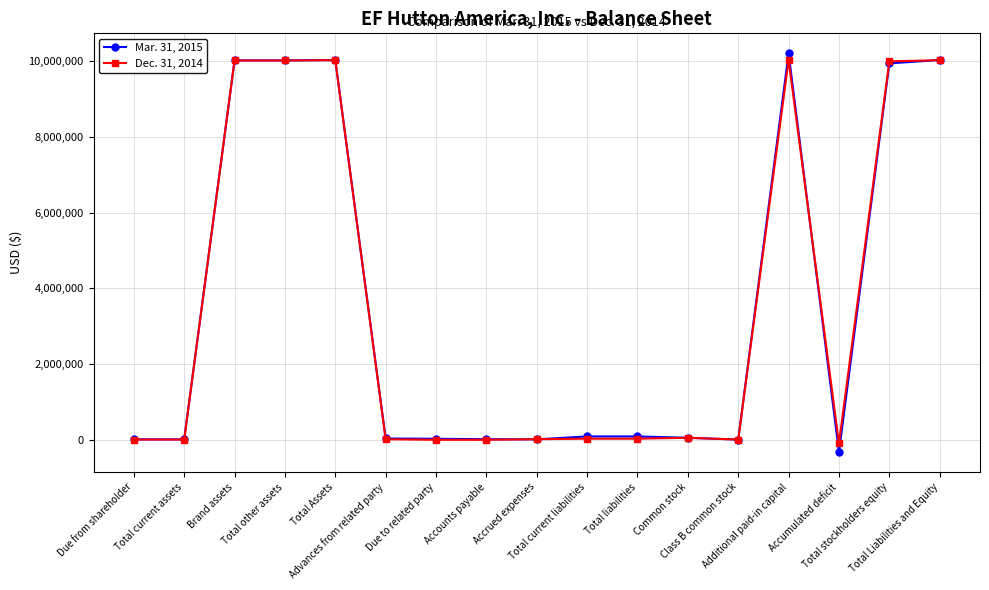

What is the greatest value displayed?

10214630